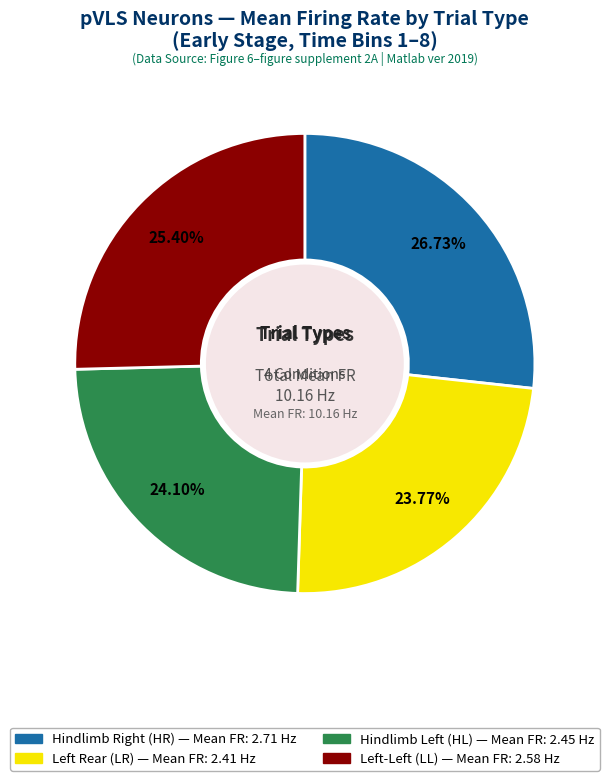

Is there any slice that represents more than half of the pie?

No